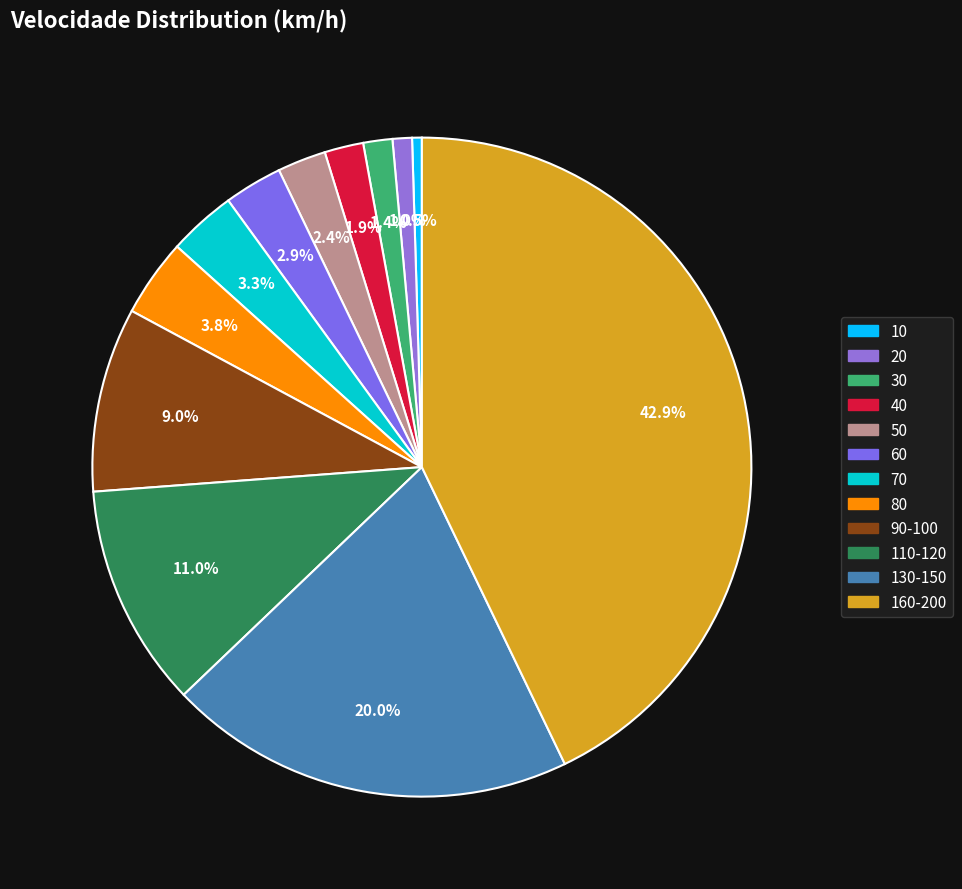

To the nearest percent, what is the average slice percentage?

8%